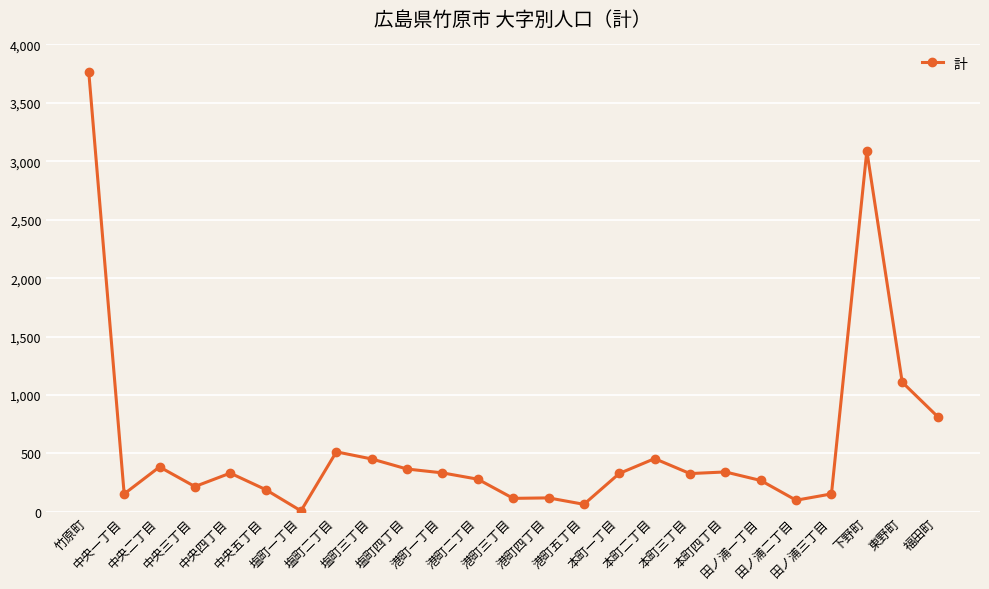

What value does the data have at 港町三丁目, to the nearest 50?

100